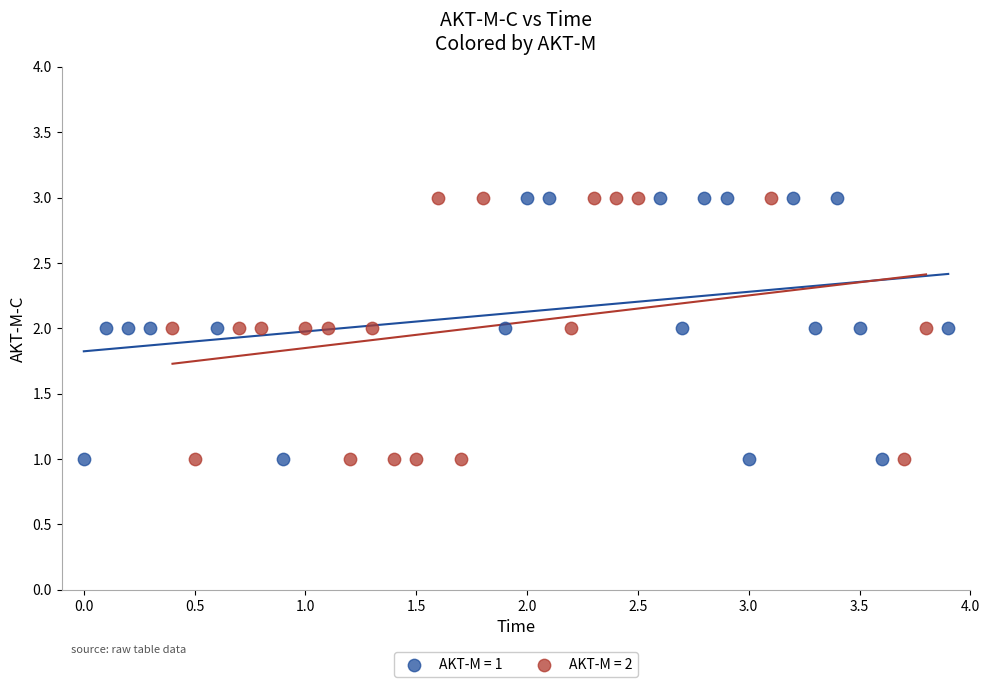

What are all the series names shown in the legend?

AKT-M = 1, AKT-M = 2